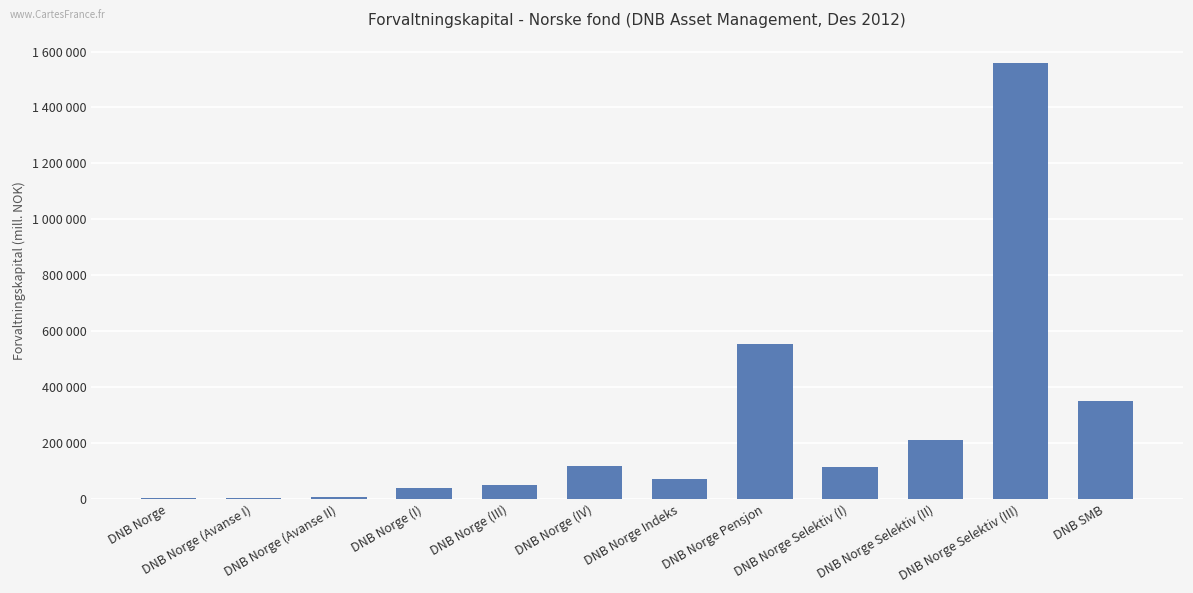

True or false: the data shows 125505 at DNB Norge Indeks.

False